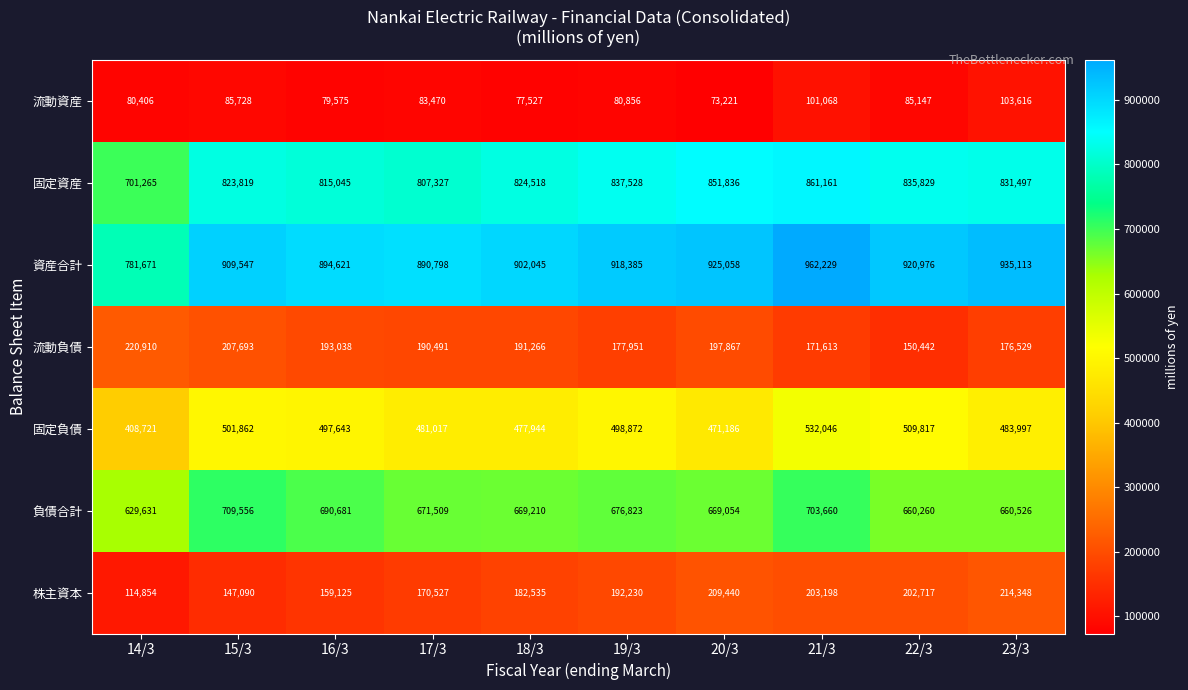

What is the sum of the 株主資本 values at 15/3 and 14/3?

261944